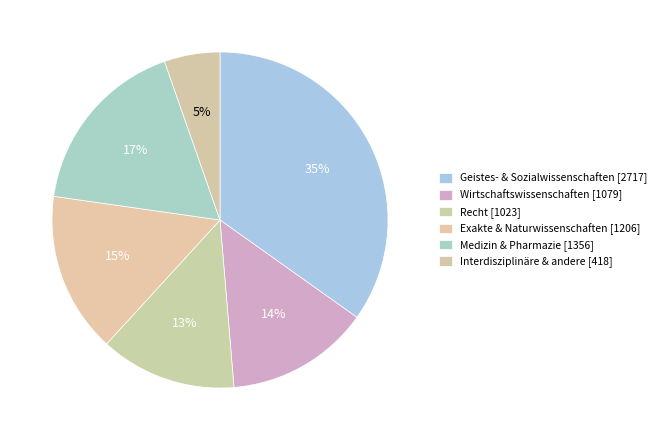

Does Recht represent more than half of the total?

No